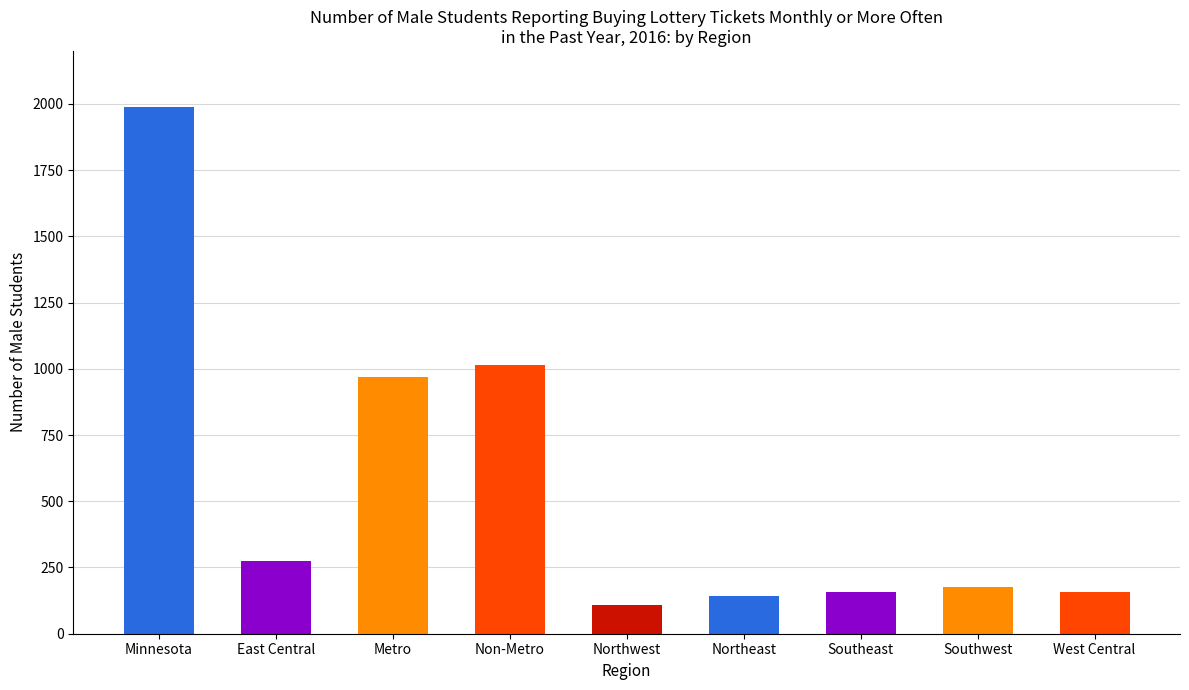

Approximately how many times larger is the value at Southwest compared to Northeast?

1.3